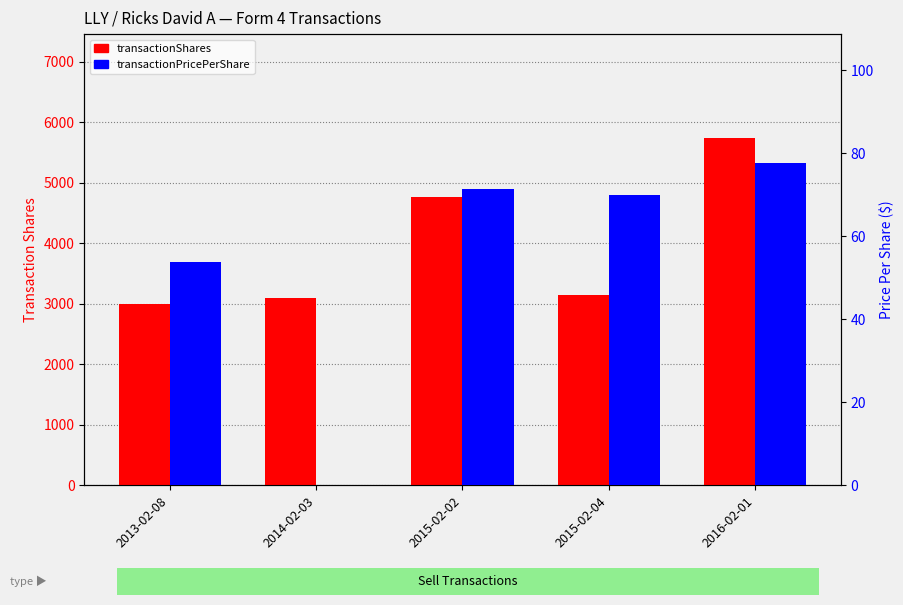

At 2015-02-04, list the series in order from largest to smallest.

transactionShares, transactionPricePerShare